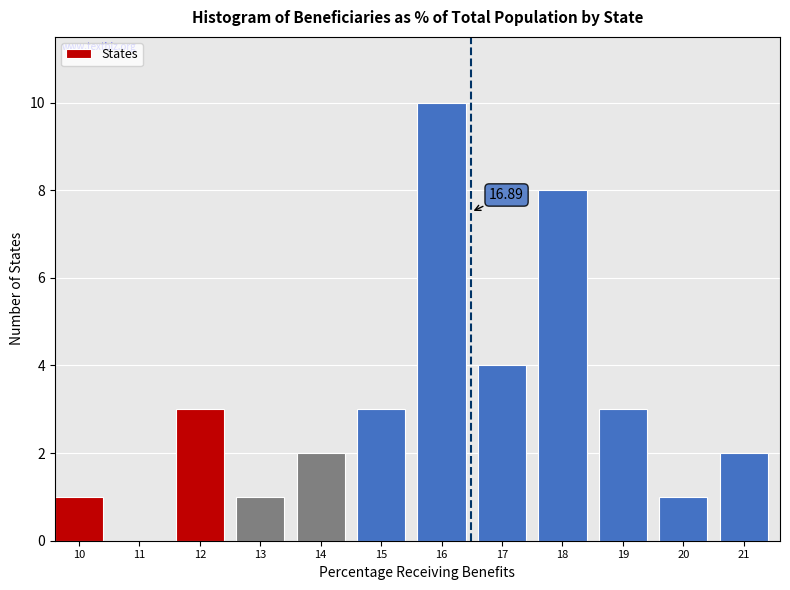

Which has a higher value, 16 or 18?

16